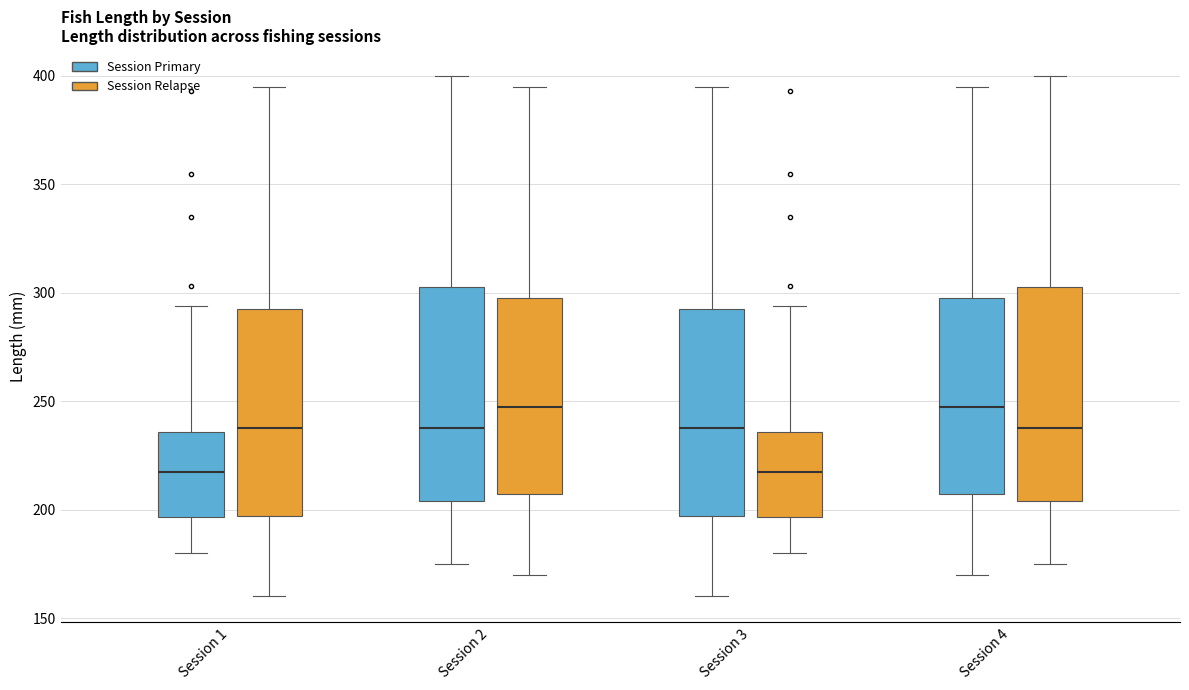

Reading left to right, read every box against the y-axis: the position of its median line, the range the box covers, and the ends of its whiskers. The values are not printed on the chart, so give them approximately, as read against the axis.

Session 1 (Session Primary): median 220, box 195 to 235, whiskers 180 to 295
Session 1 (Session Relapse): median 240, box 195 to 295, whiskers 160 to 395
Session 2 (Session Primary): median 240, box 205 to 305, whiskers 175 to 400
Session 2 (Session Relapse): median 250, box 205 to 300, whiskers 170 to 395
Session 3 (Session Primary): median 240, box 195 to 295, whiskers 160 to 395
Session 3 (Session Relapse): median 220, box 195 to 235, whiskers 180 to 295
Session 4 (Session Primary): median 250, box 205 to 300, whiskers 170 to 395
Session 4 (Session Relapse): median 240, box 205 to 305, whiskers 175 to 400